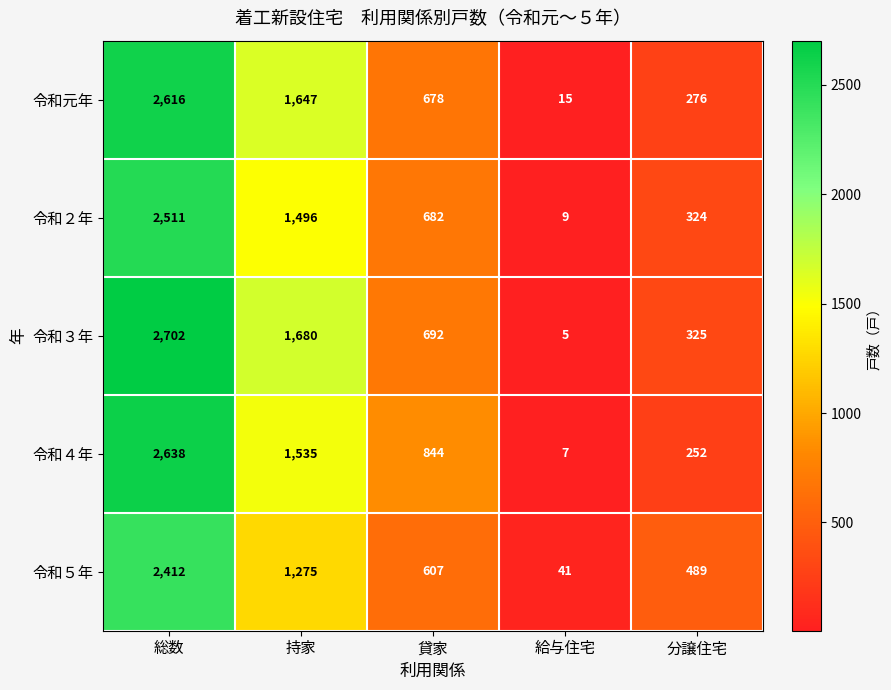

What is the approximate value of 令和２年 at 総数?

2511